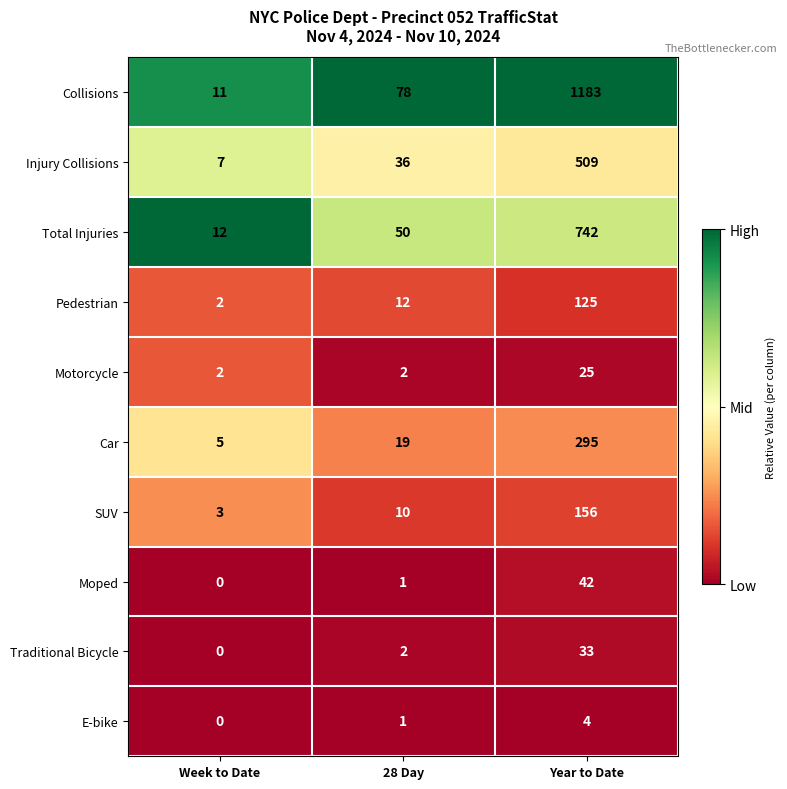

Reading left to right, what are all the values shown in this chart?

Collisions: Week to Date=11	28 Day=78	Year to Date=1183
Injury Collisions: Week to Date=7	28 Day=36	Year to Date=509
Total Injuries: Week to Date=12	28 Day=50	Year to Date=742
Pedestrian: Week to Date=2	28 Day=12	Year to Date=125
Motorcycle: Week to Date=2	28 Day=2	Year to Date=25
Car: Week to Date=5	28 Day=19	Year to Date=295
SUV: Week to Date=3	28 Day=10	Year to Date=156
Moped: Week to Date=0	28 Day=1	Year to Date=42
Traditional Bicycle: Week to Date=0	28 Day=2	Year to Date=33
E-bike: Week to Date=0	28 Day=1	Year to Date=4